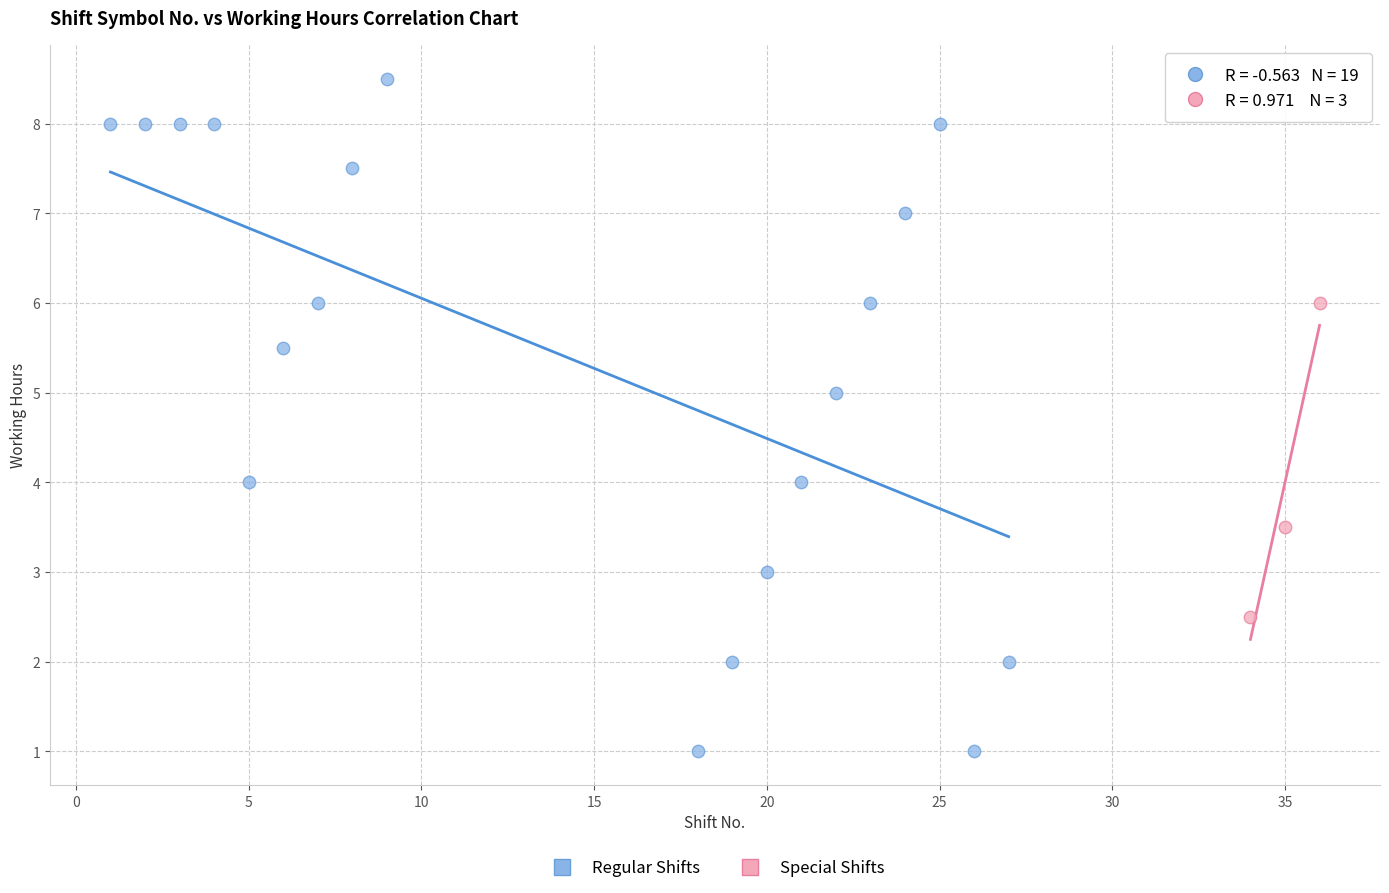

Which series contains the highest Y value?

Regular Shifts